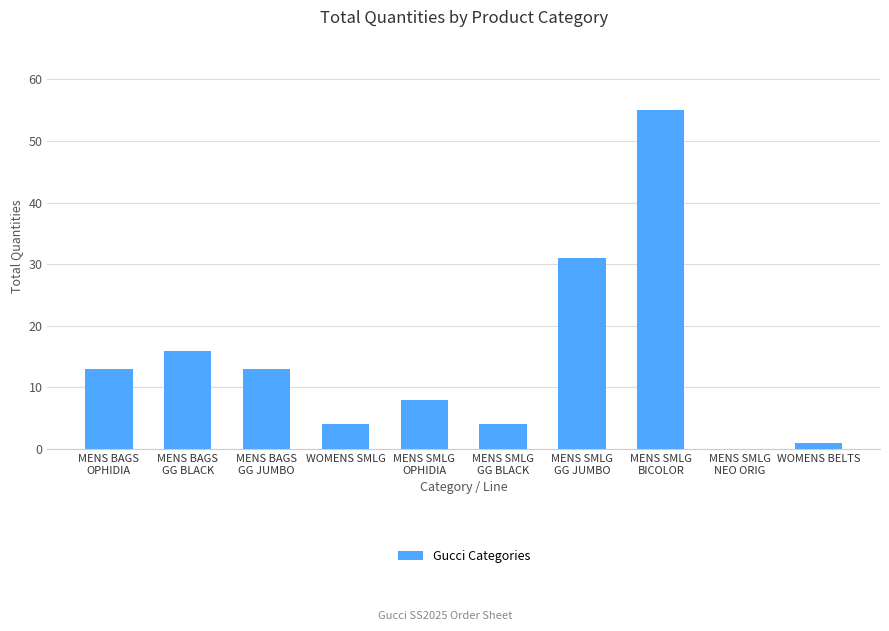

Are the bars horizontal?

No